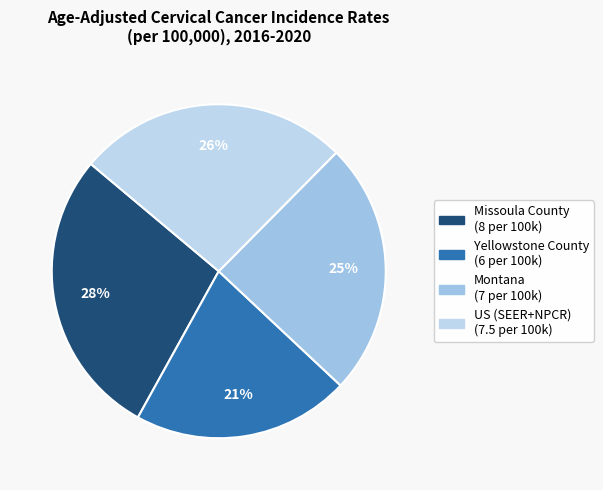

What percentage is the Yellowstone County slice, to the nearest percent?

21%